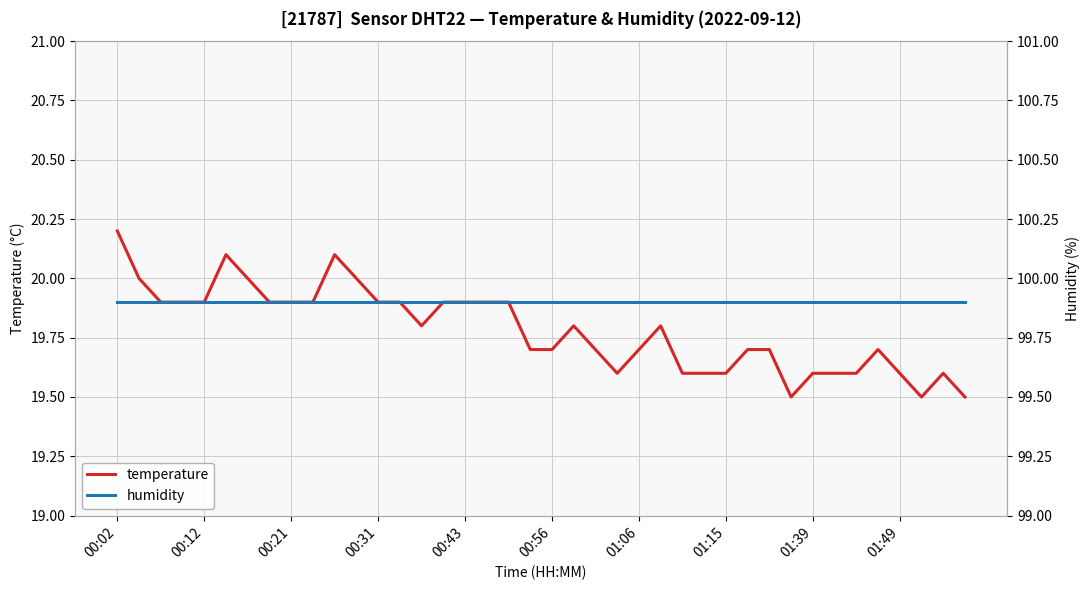

Count the number of categories in the chart.

40